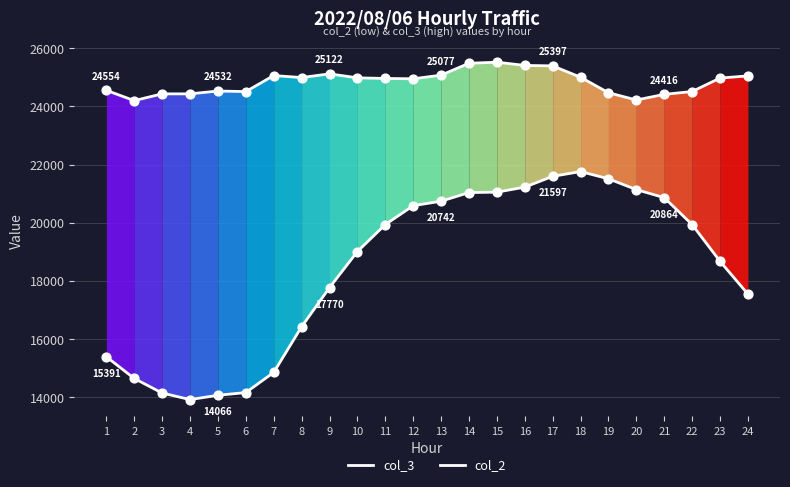

Is the value of col_3 at 20 greater than the value of col_2 at 15?

Yes